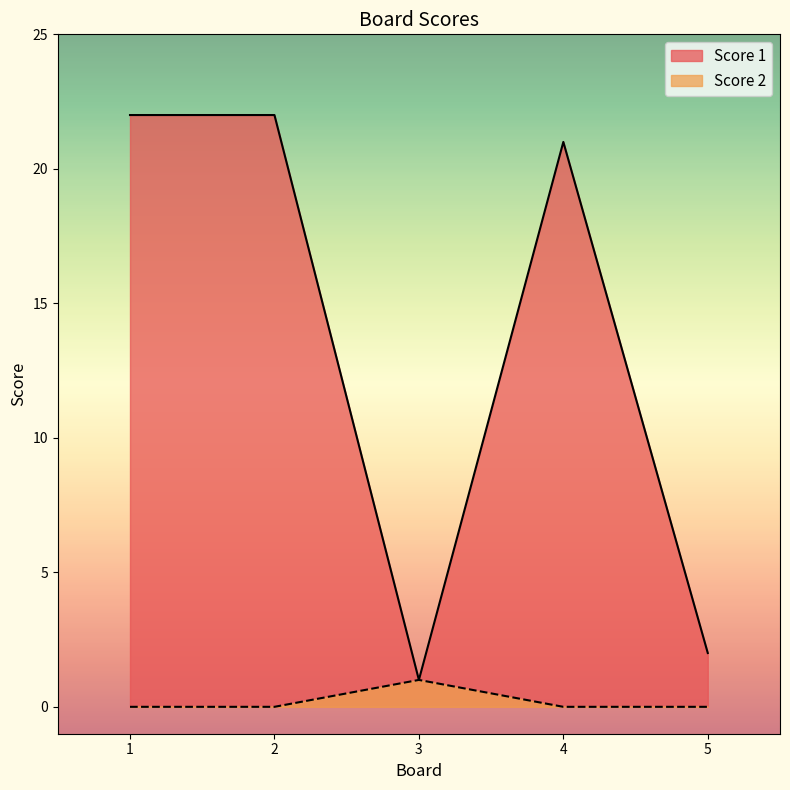

True or false: Score 1 has a value of 31 at 1.

False